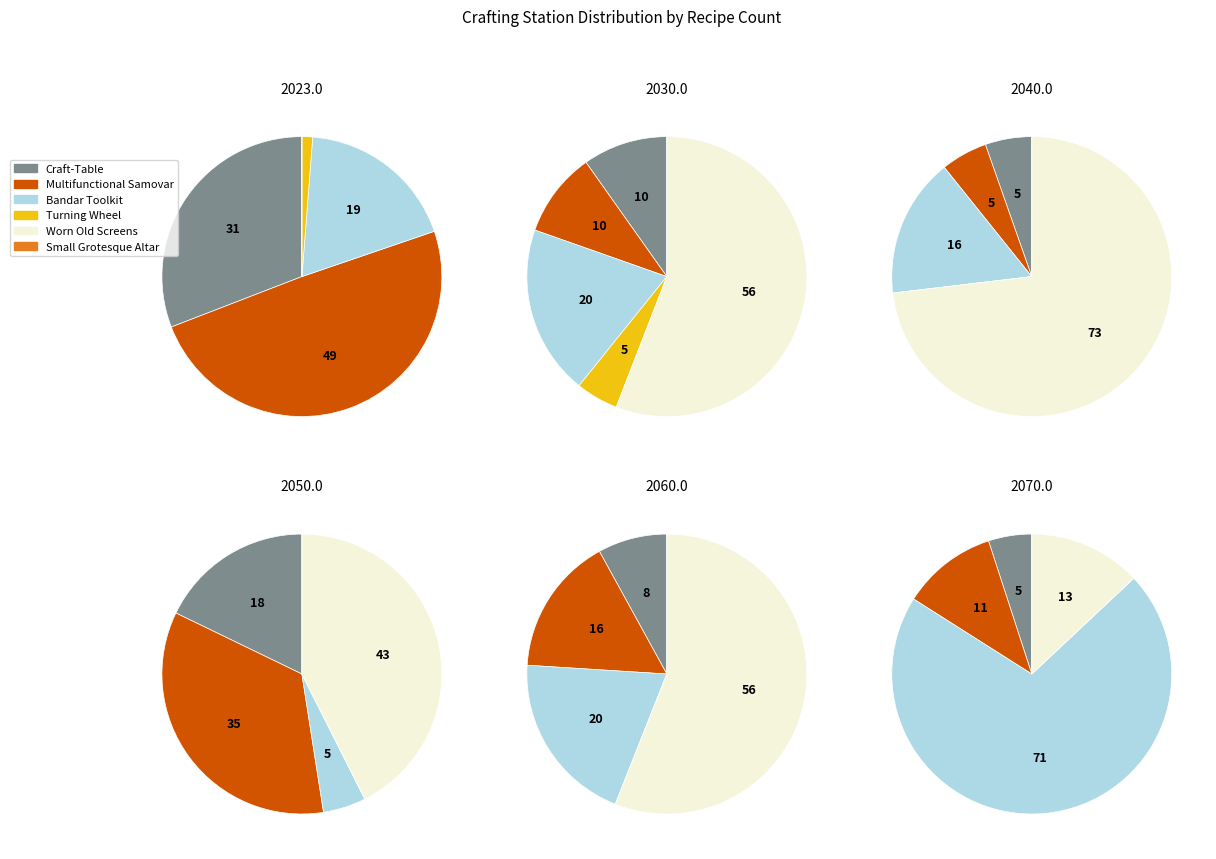

To the nearest percent, what is the average slice percentage?

17%